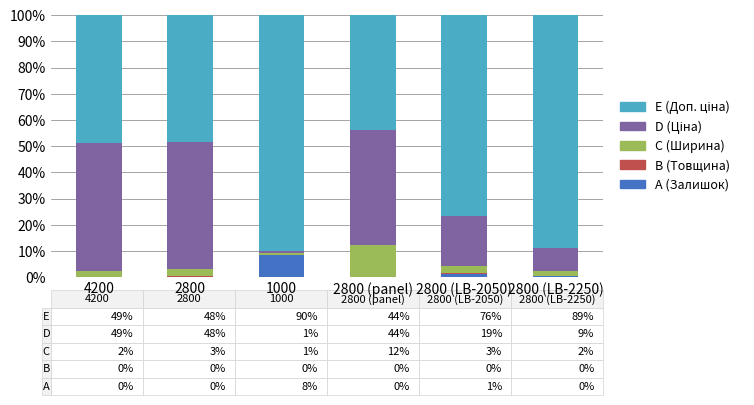

What is the sum of all A (Залишок) values?

10.2